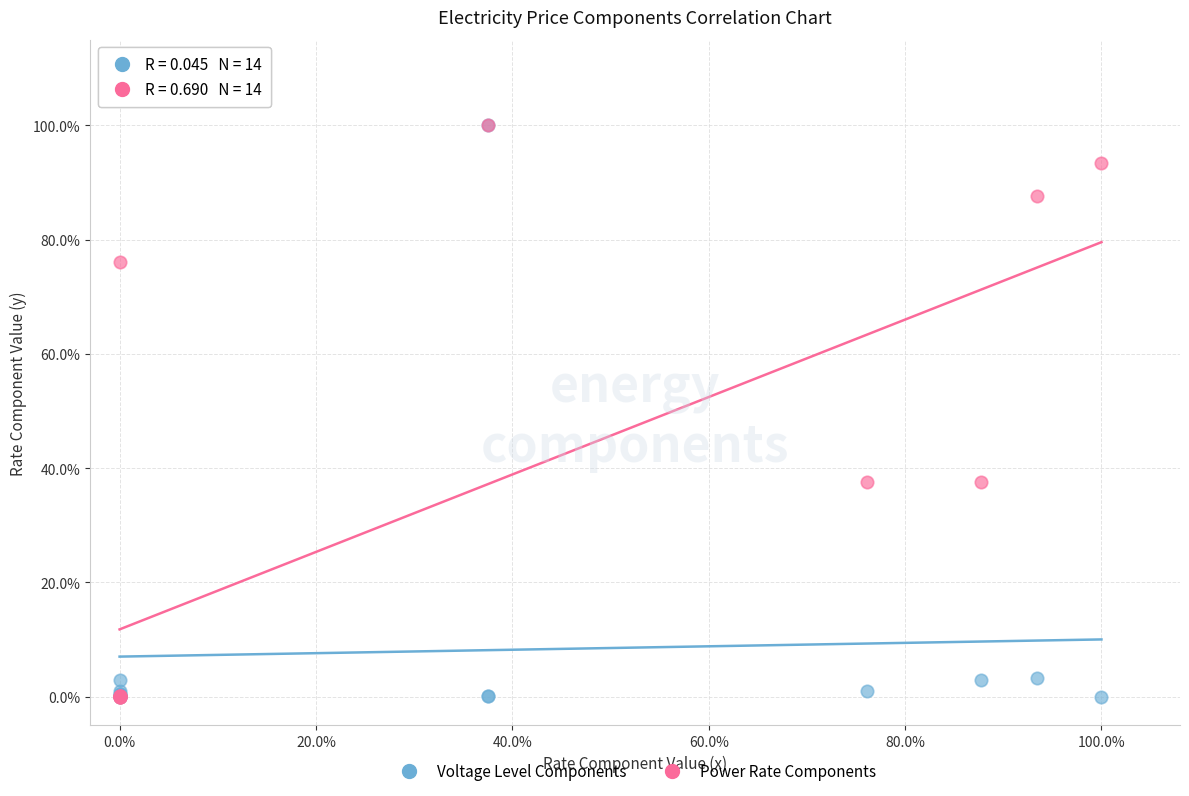

What are all the series names shown in the legend?

Voltage Level Components, Power Rate Components